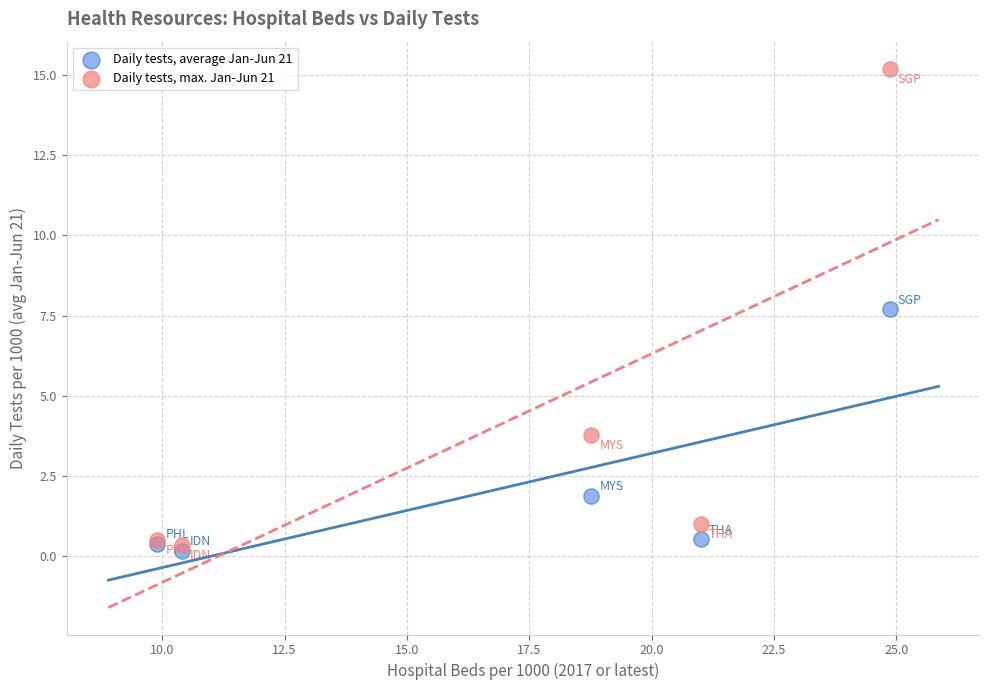

In the Daily tests, max. Jan-Jun 21 series, what Y value is closest to 7?

3.8